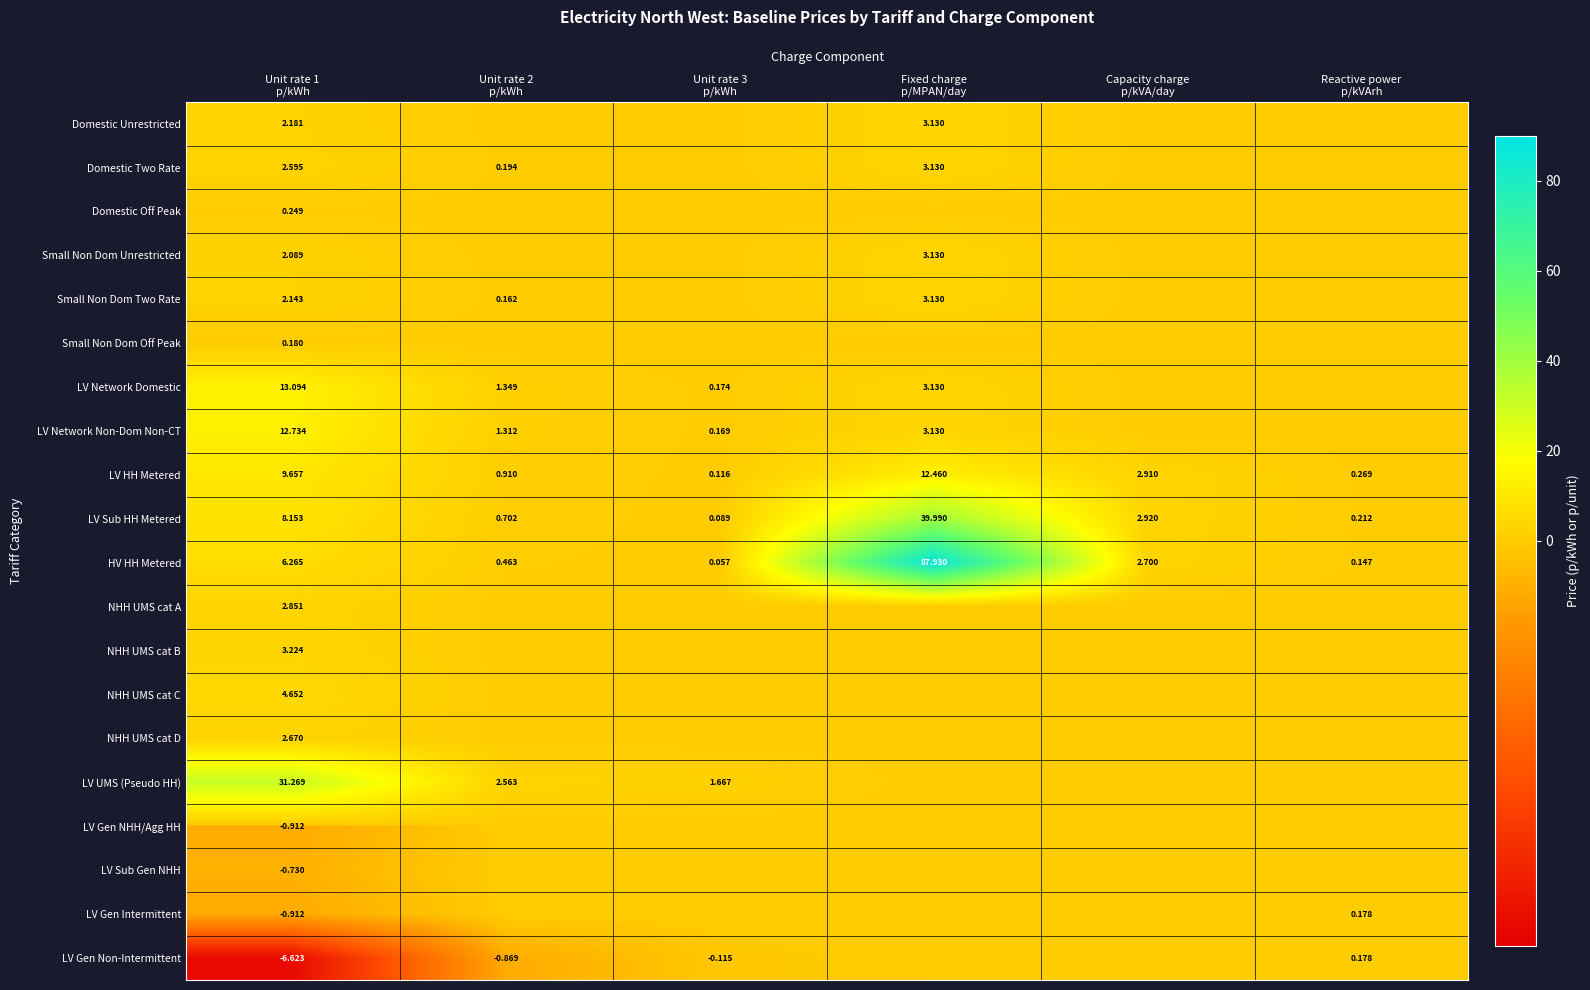

Count the number of categories in the chart.

6